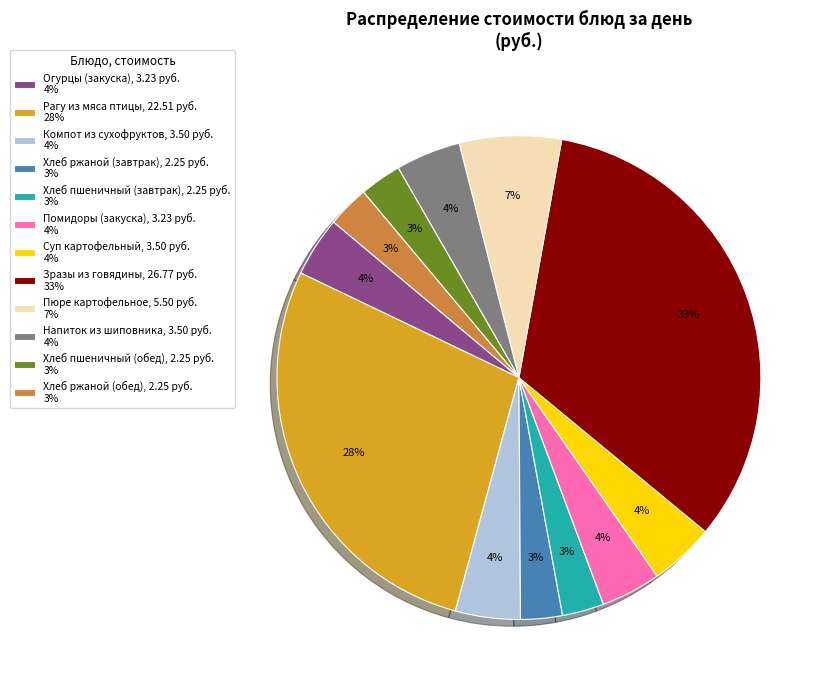

Which has a higher value, Рагу из мяса птицы or Огурцы (закуска)?

Рагу из мяса птицы